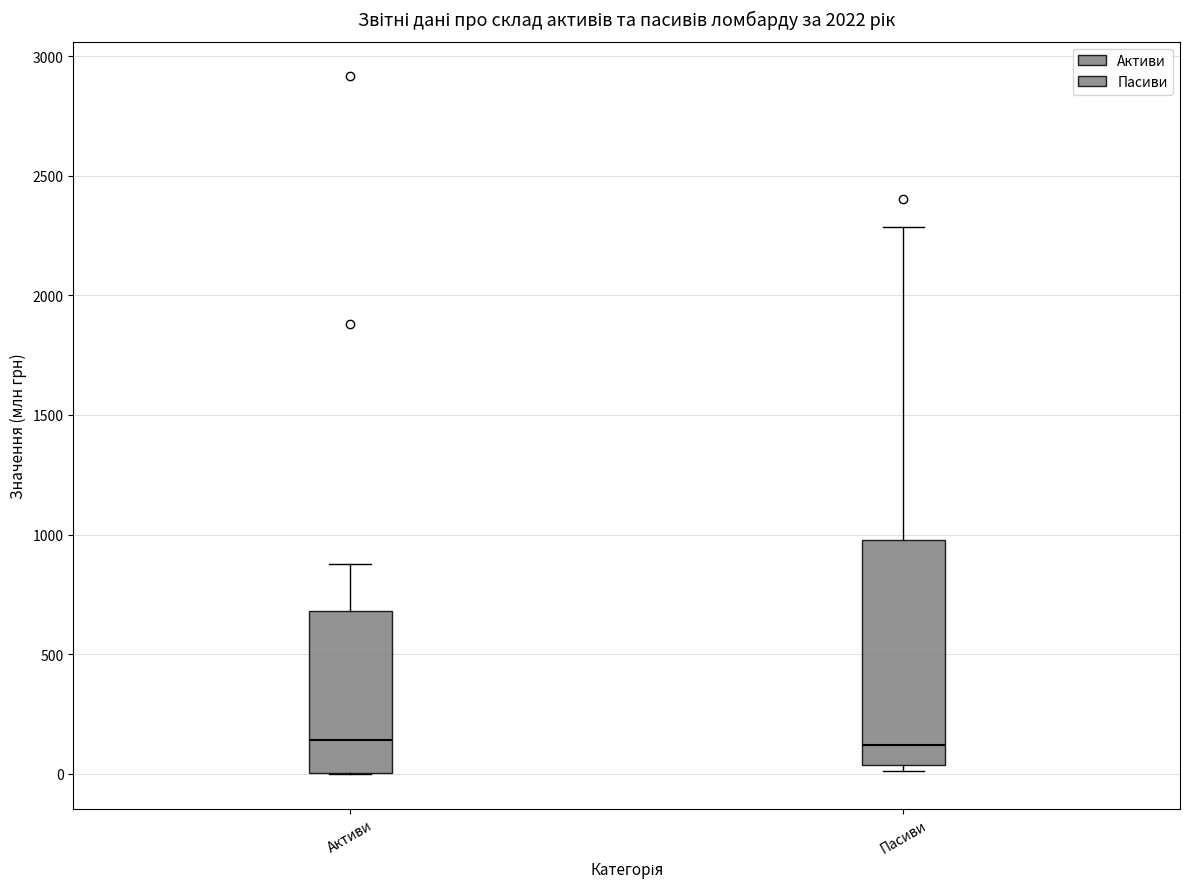

Reading left to right, transcribe this box plot: for each box, give where its median line is, the range the box spans, and where its two whiskers end, as read against the y-axis. The values are not printed on the chart, so give them approximately, as read against the axis.

Активи: median 150, box 0 to 700, whiskers 0 to 900
Пасиви: median 100, box 50 to 1000, whiskers 0 to 2300